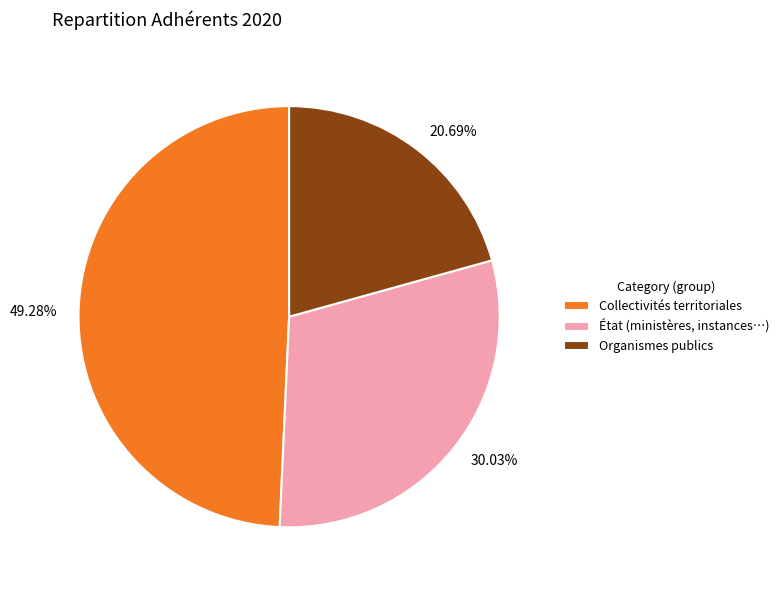

Count the number of slices in the pie.

3